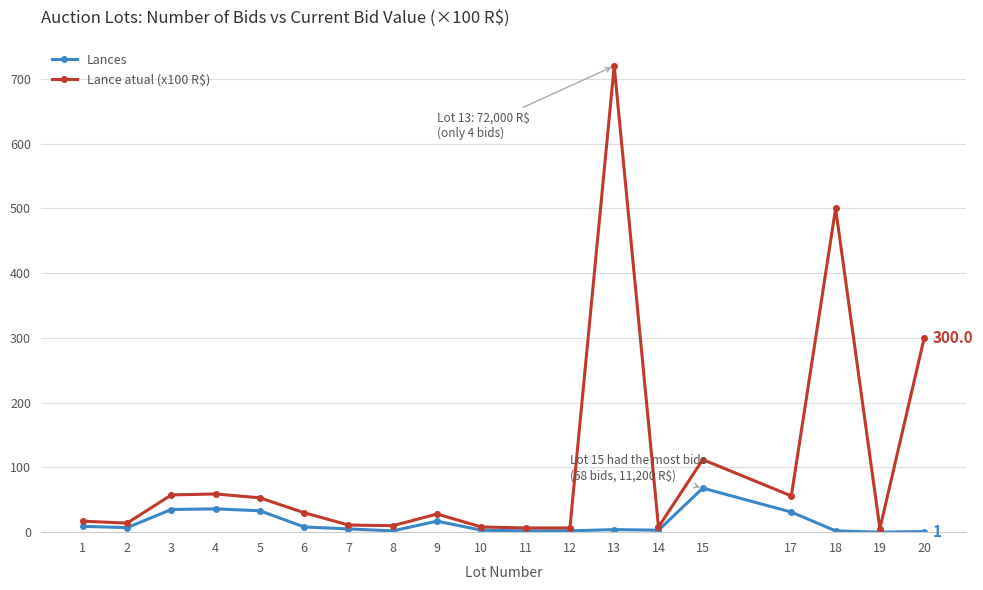

Count the number of categories in the chart.

19